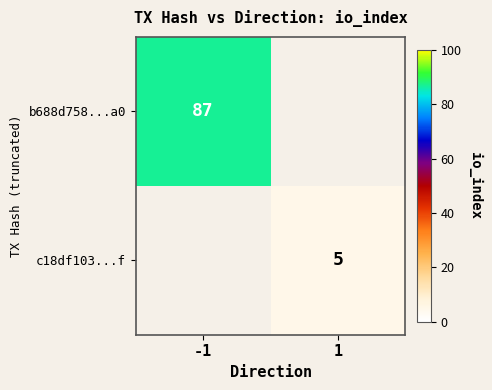

Is it true that c18df103...f equals 5 at 1?

True